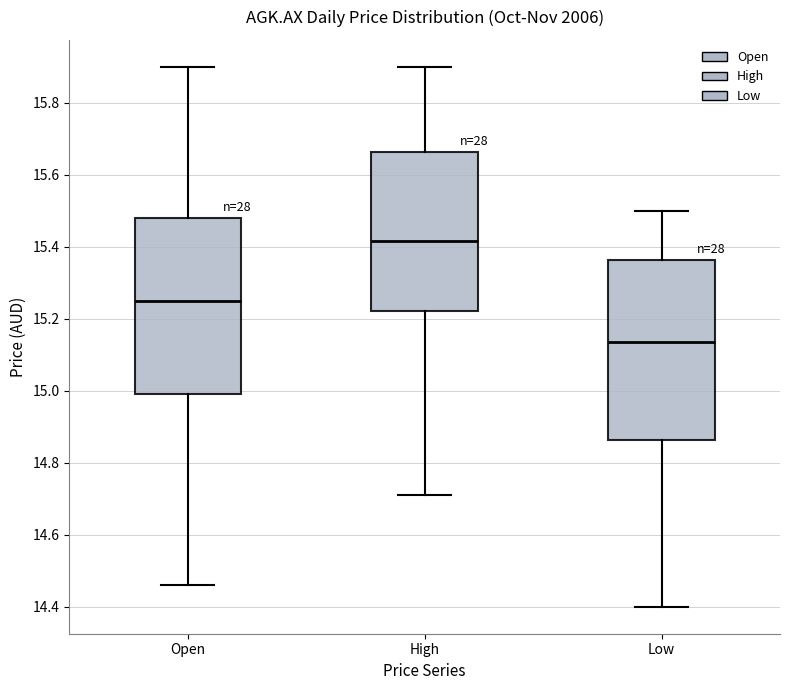

Which box has the highest median line?

High